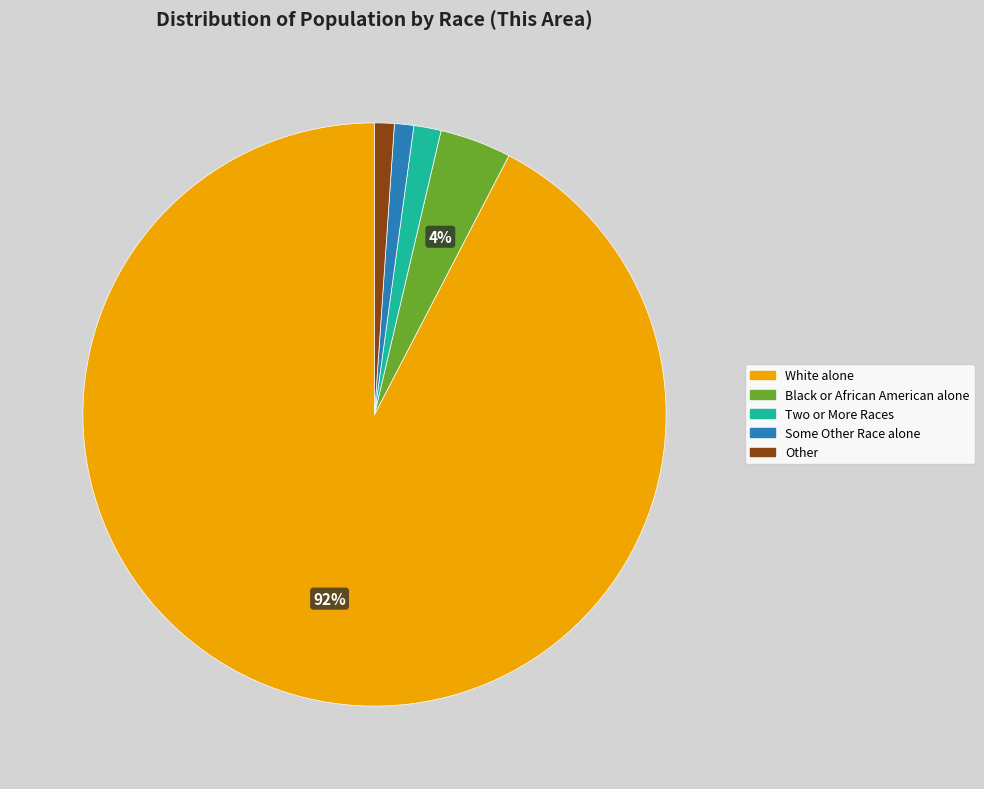

Is there a majority slice in this chart?

Yes